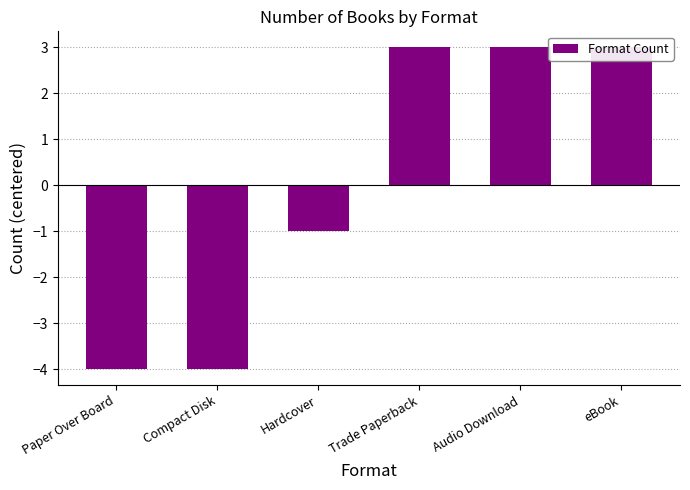

What is the label of the 1st bar from the right?

eBook